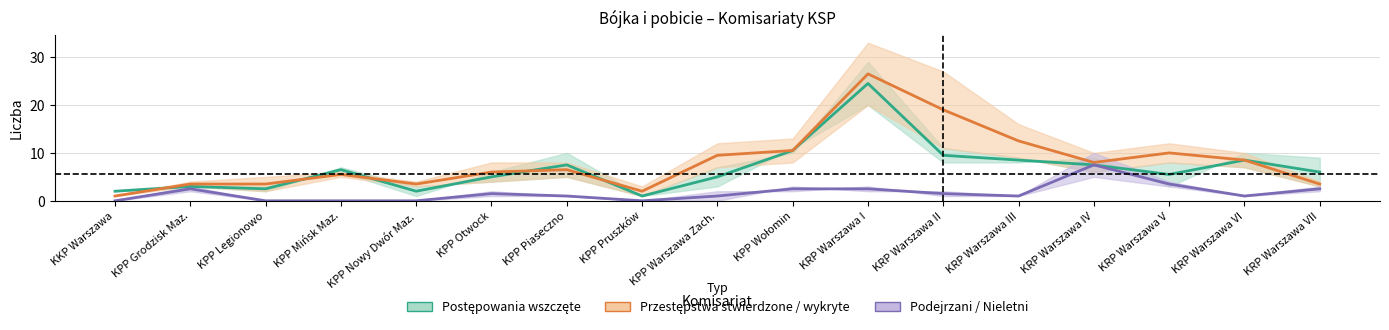

Between KKP Warszawa and KPP Otwock, which series saw the biggest shift?

Przestępstwa stwierdzone / wykryte